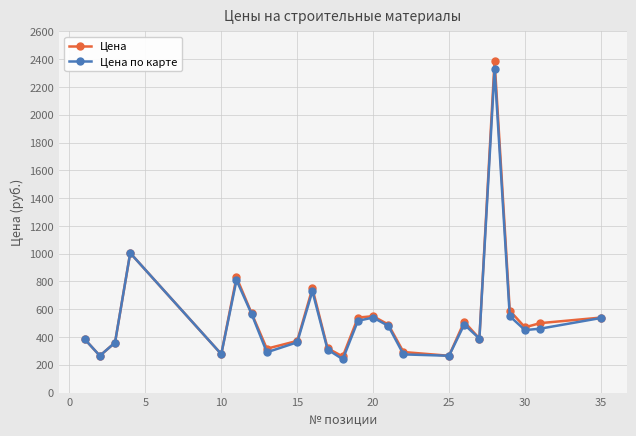

Which series has the largest range (max minus min)?

Цена